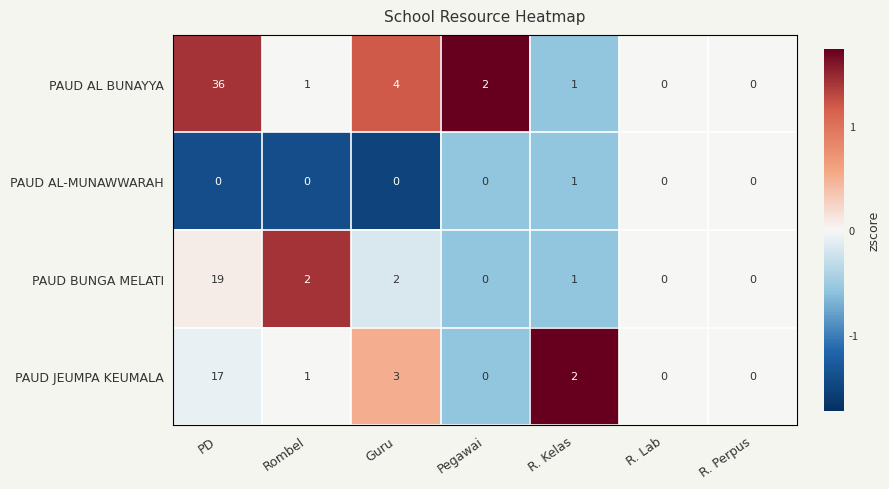

Where does the PAUD JEUMPA KEUMALA series first go above 1?

PD